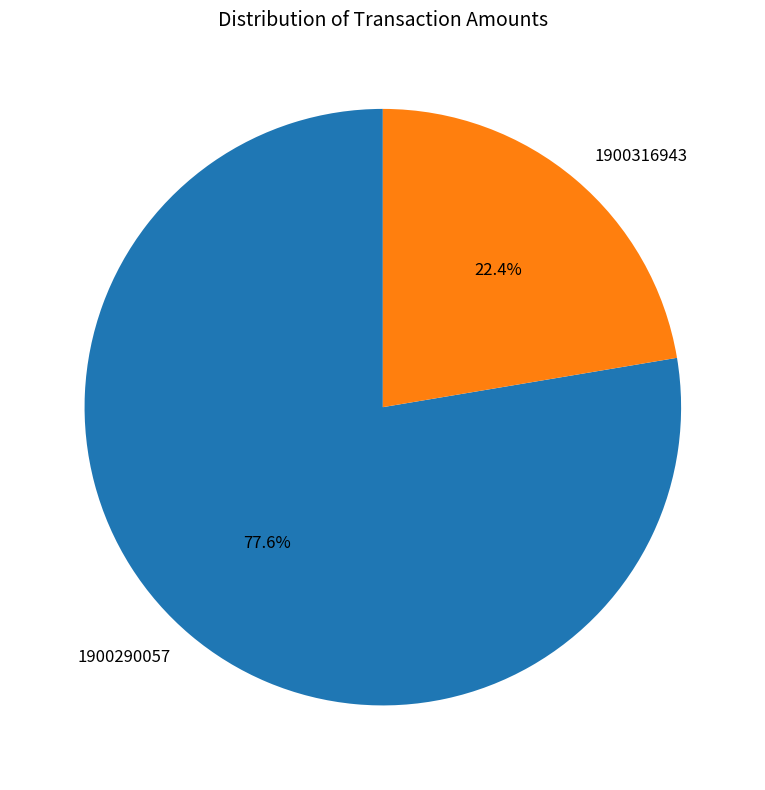

To the nearest percent, what is the combined percentage of 1900290057 and 1900316943?

100%